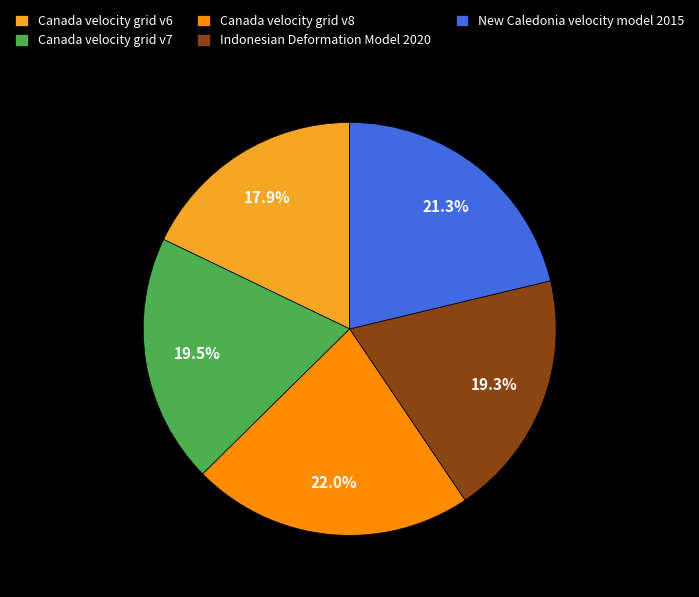

What is the total percentage of Indonesian Deformation Model 2020 and Canada velocity grid v7?

38.8%